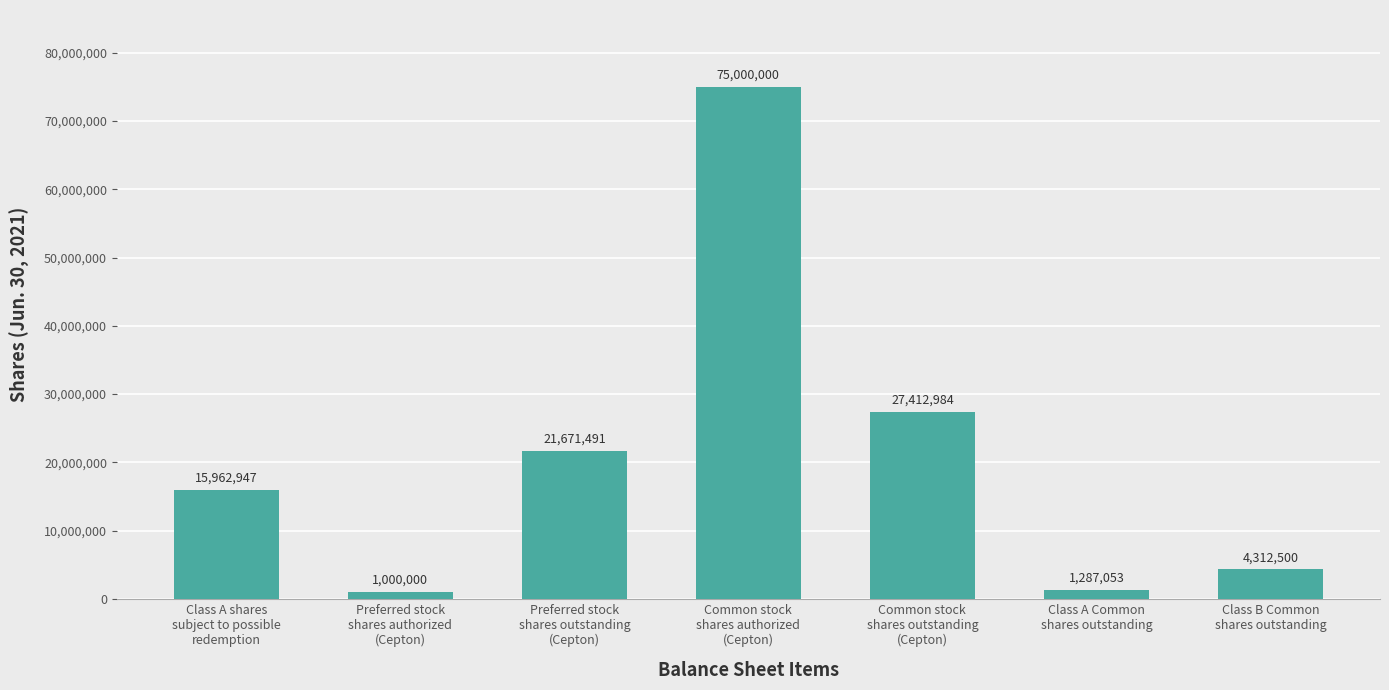

What is the smallest value displayed?

1000000